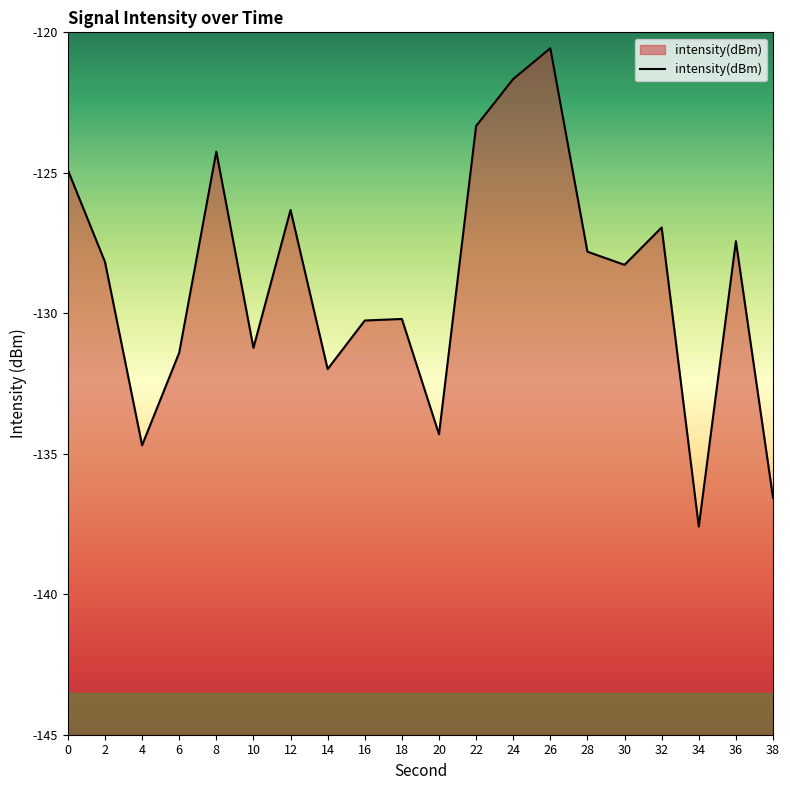

What is the minimum value shown in the chart?

-137.6